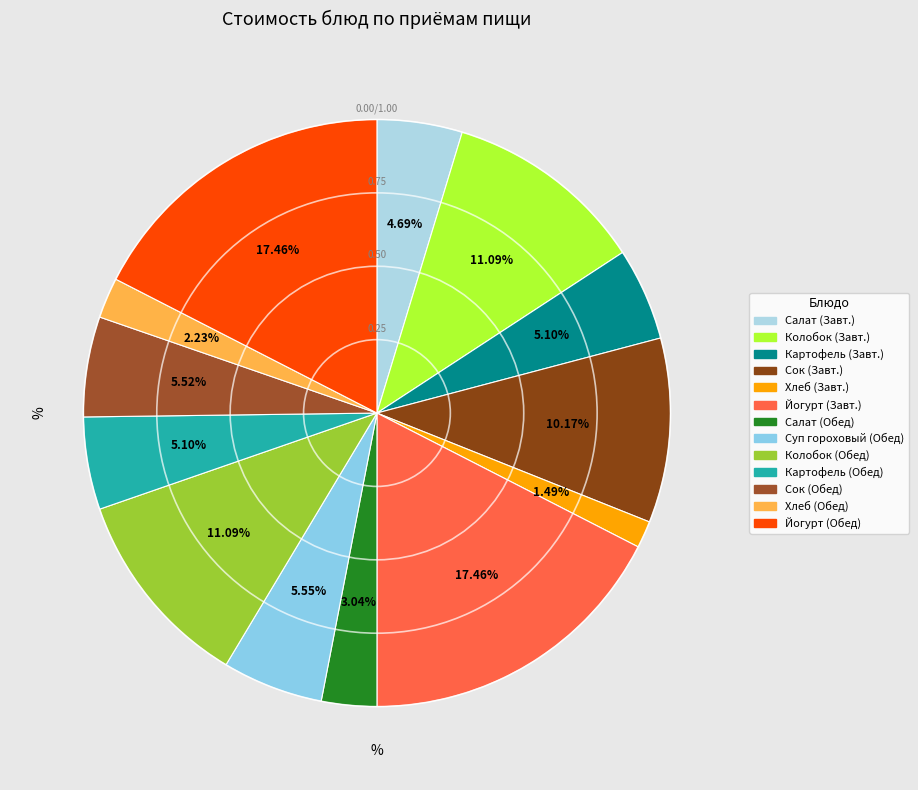

To the nearest percent, what is the difference between the largest and smallest slice percentages?

16%